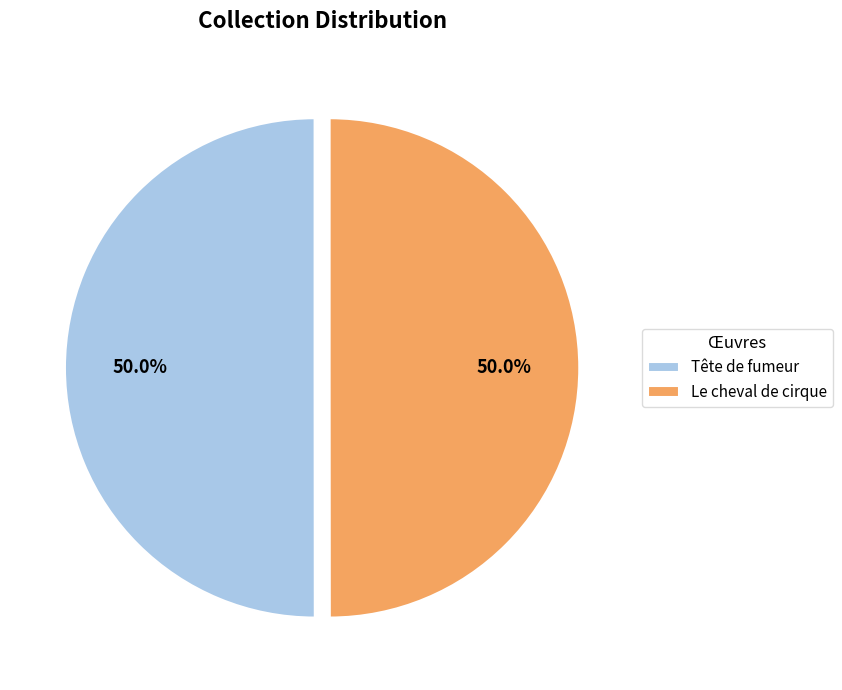

True or false: Tête de fumeur accounts for 50% of the total.

True